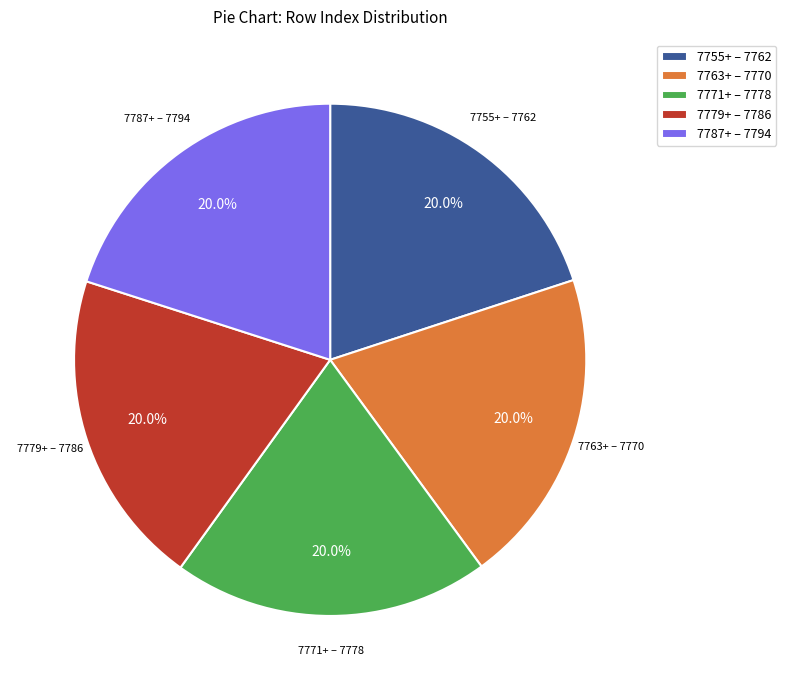

Is the sum of 7771+ – 7778 and 7779+ – 7786 greater than half?

No